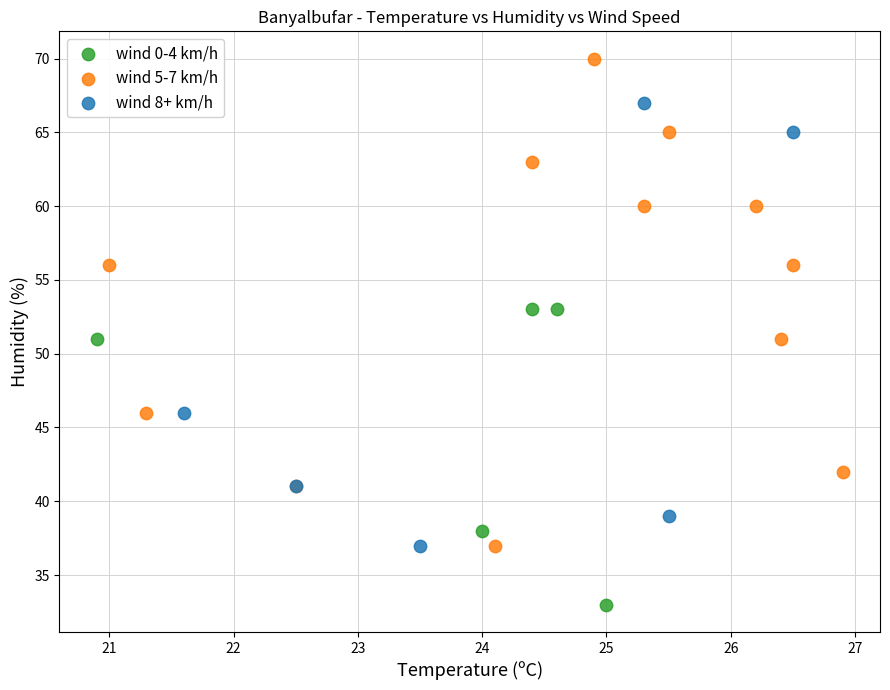

Which series reaches the minimum Y coordinate?

wind 0-4 km/h